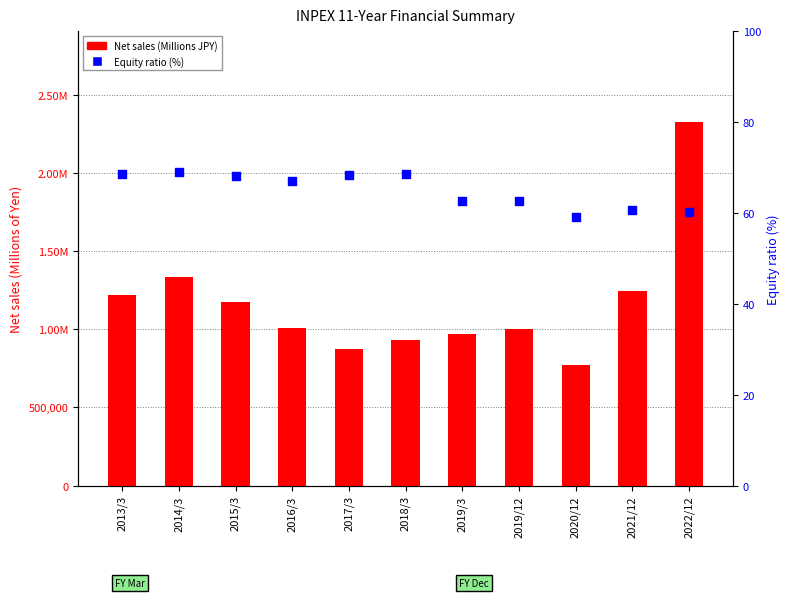

At how many categories does at least one series exceed 505410?

11